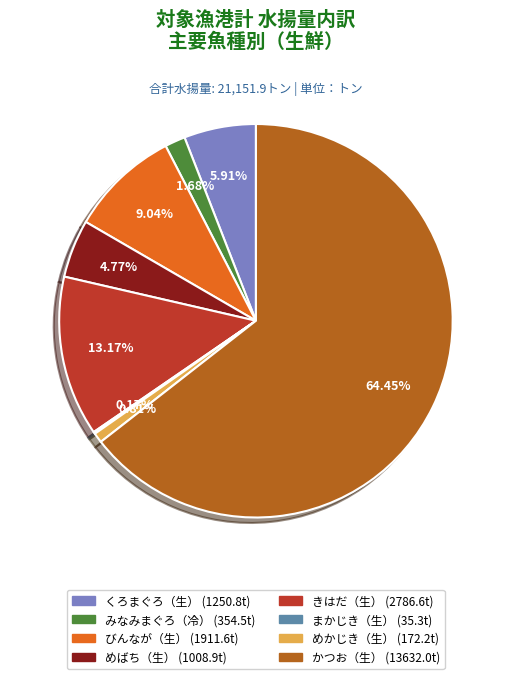

True or false: びんなが（生） accounts for 4% of the total.

False